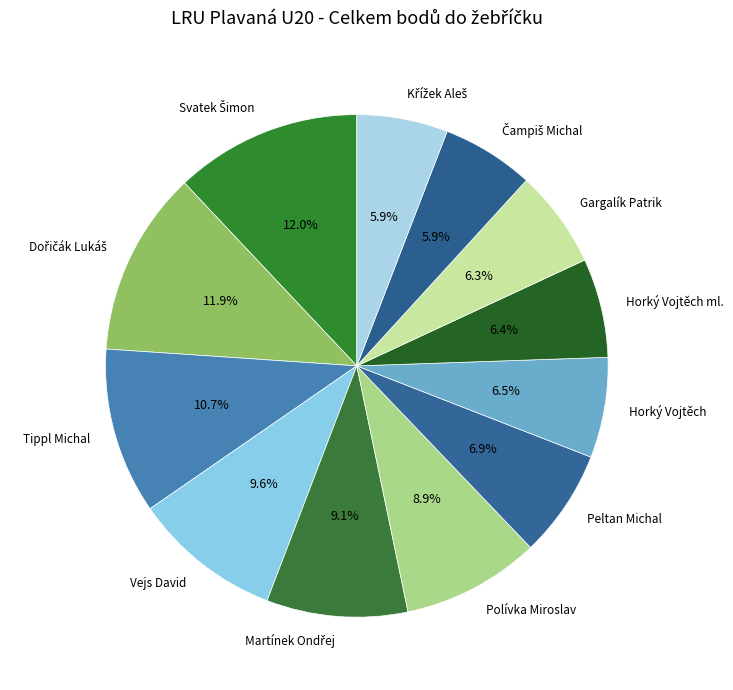

How many segments does this pie chart have?

12